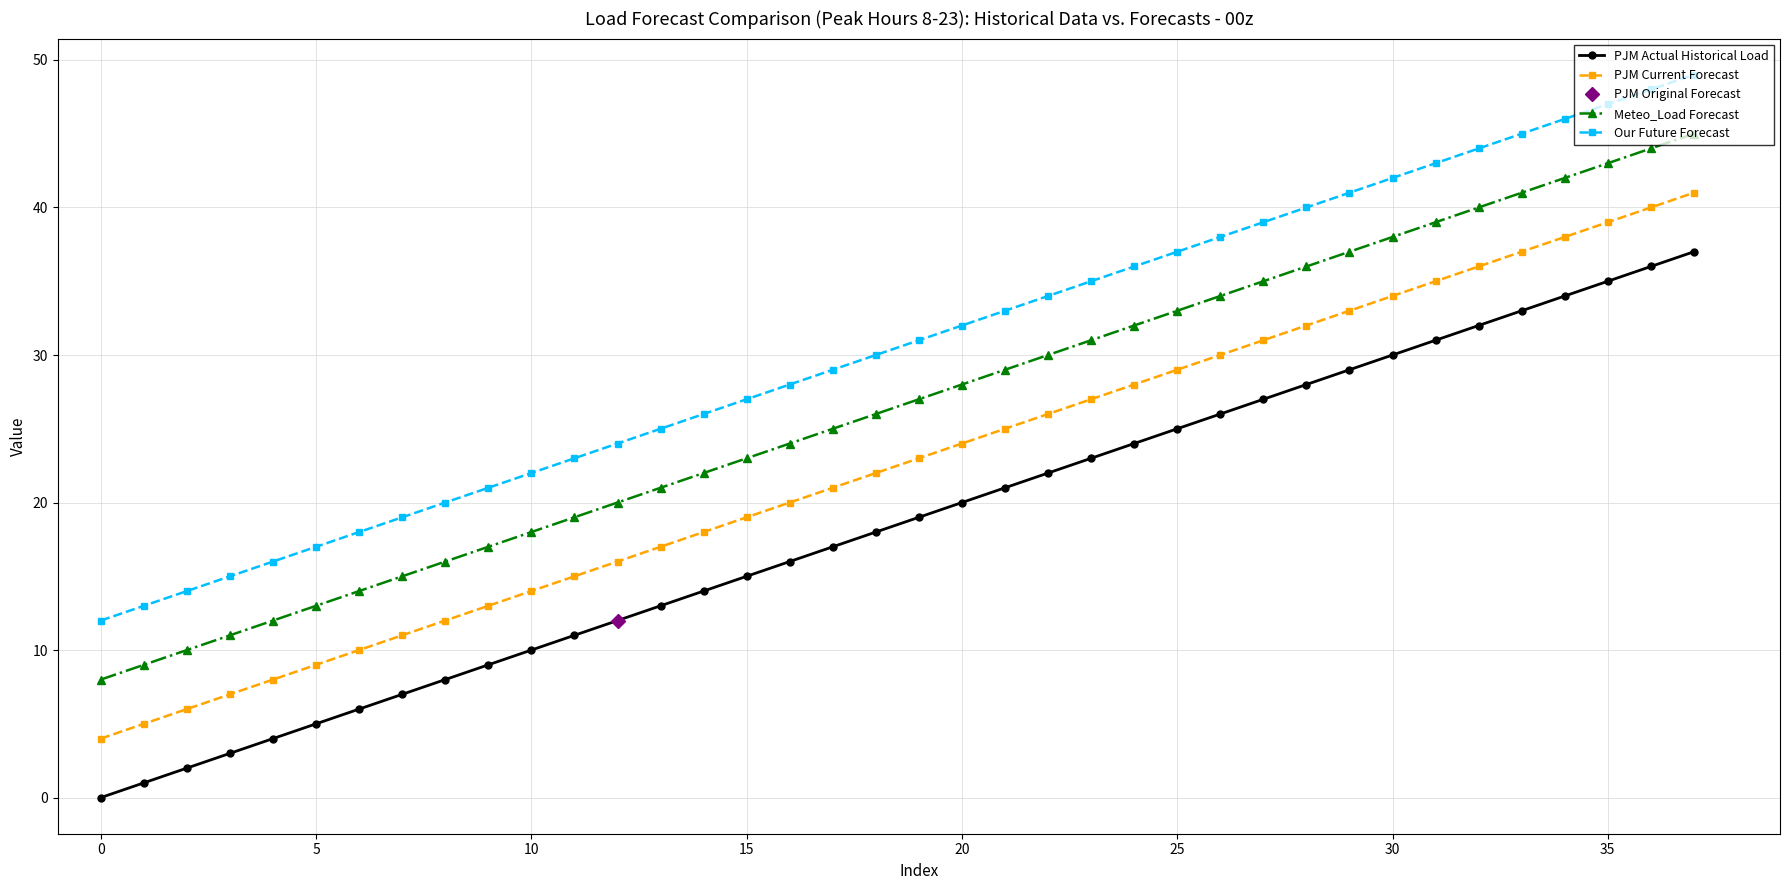

True or false: PJM Current Forecast has a value of 43 at 21.

False